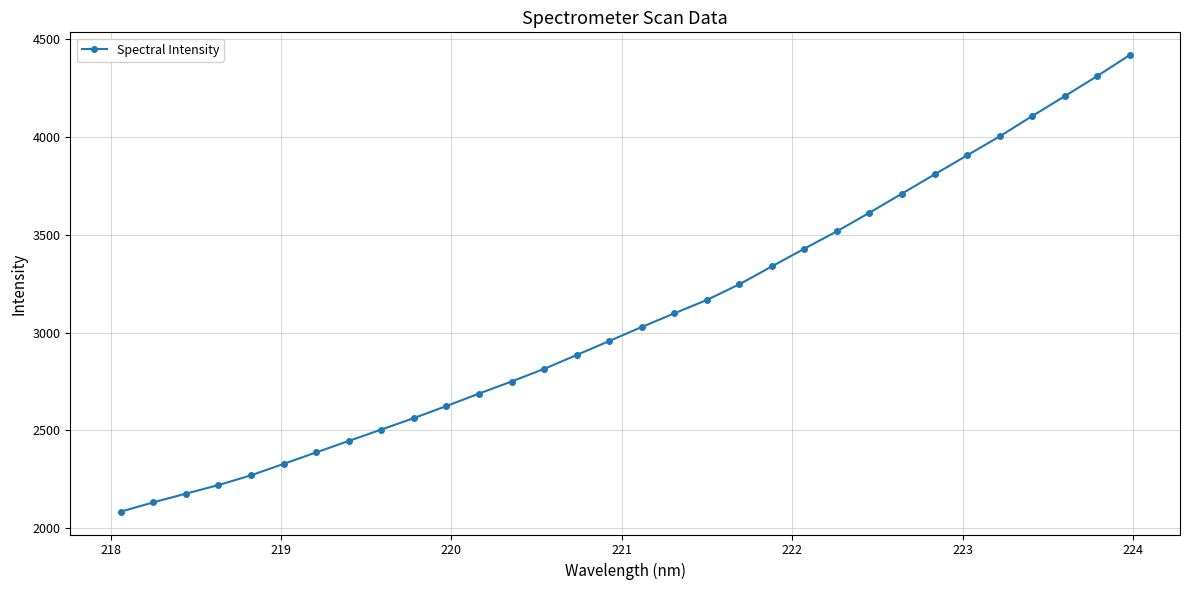

What is the difference between the second highest and minimum values?

2227.3